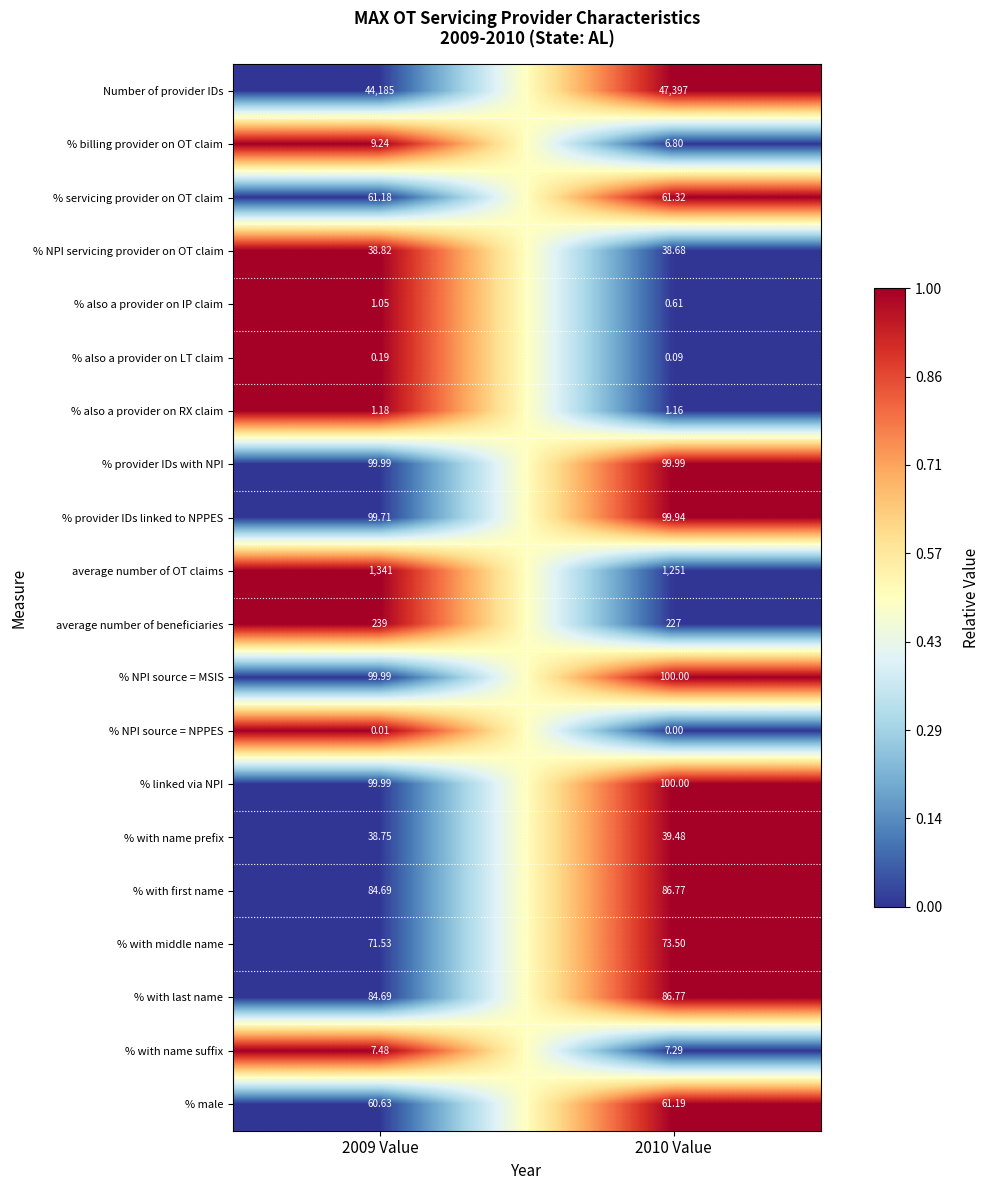

Which series changed the most between 2009 Value and 2010 Value?

Number of provider IDs